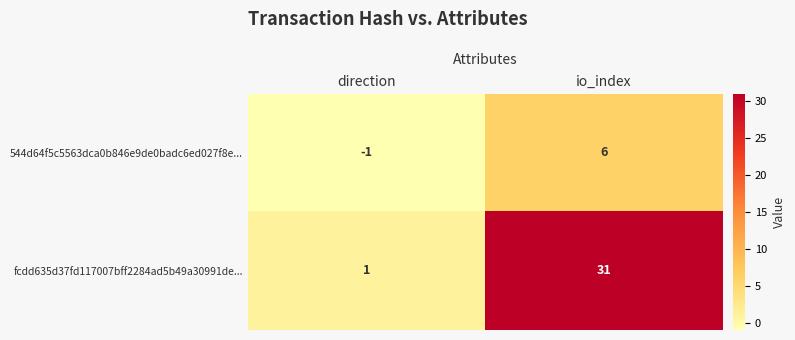

At io_index, list the series in order from smallest to largest.

544d64f5c5563dca0b846e9de0badc6ed027f8e..., fcdd635d37fd117007bff2284ad5b49a30991de...